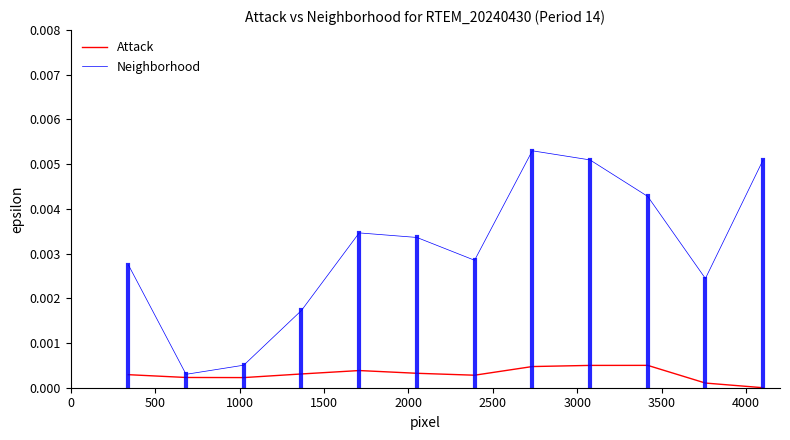

Which series has the widest spread of values?

Neighborhood